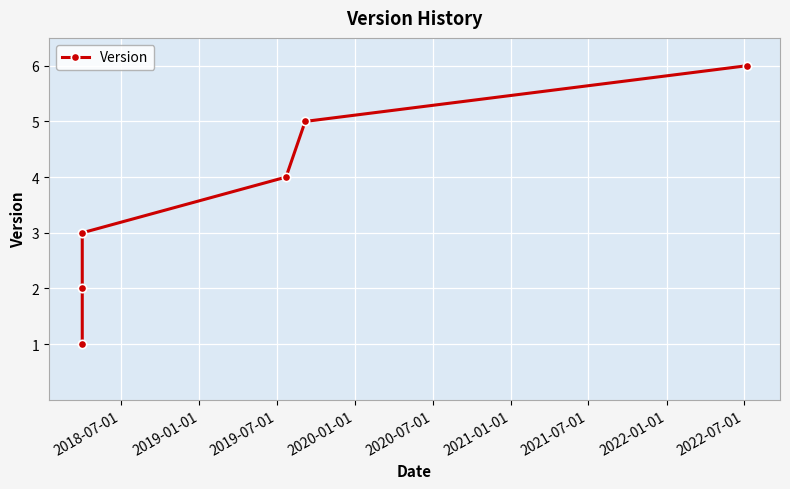

How many data points are less than 4?

3